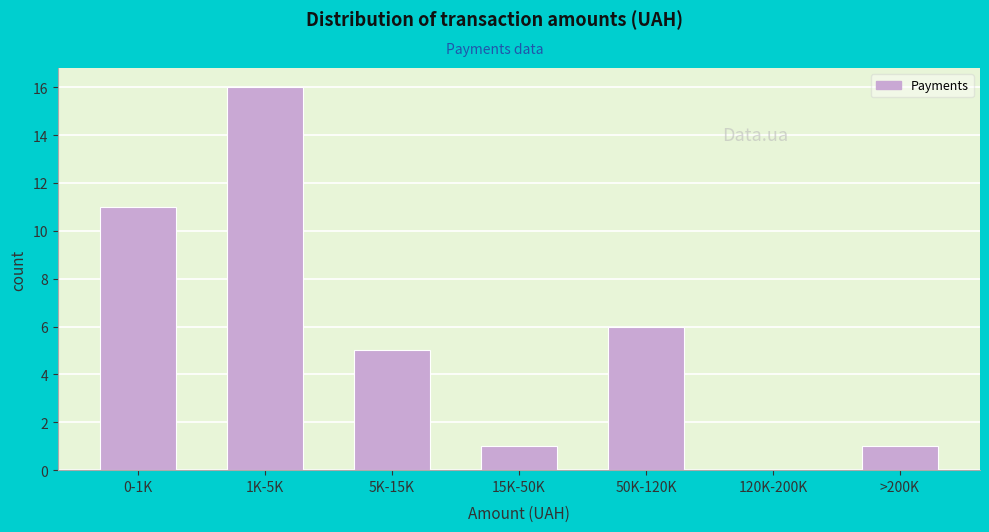

Reading right to left, list all the values displayed in this chart.

>200K=1	120K-200K=0	50K-120K=6	15K-50K=1	5K-15K=5	1K-5K=16	0-1K=11